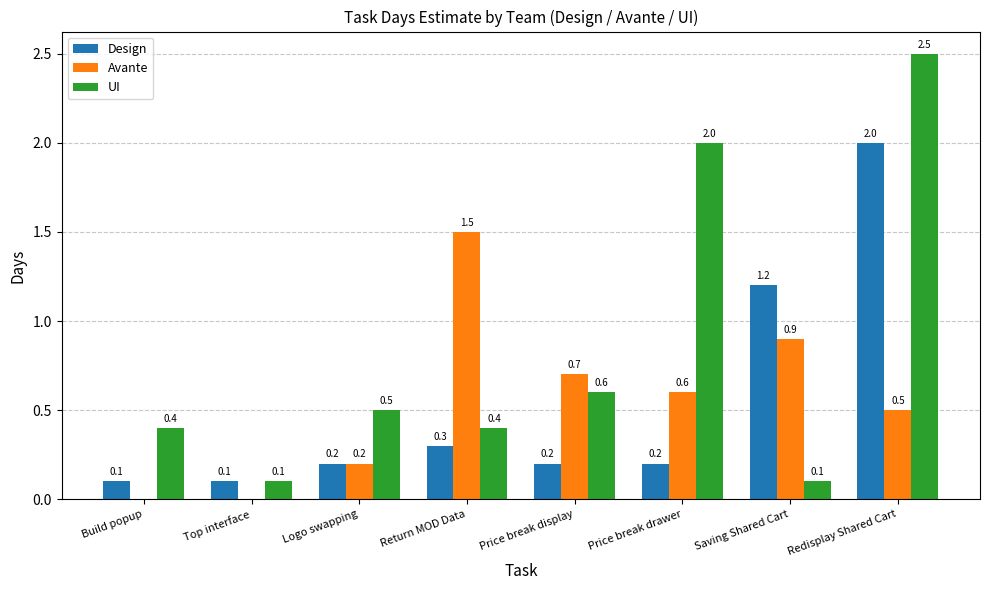

What is the average value of the UI series?

0.8